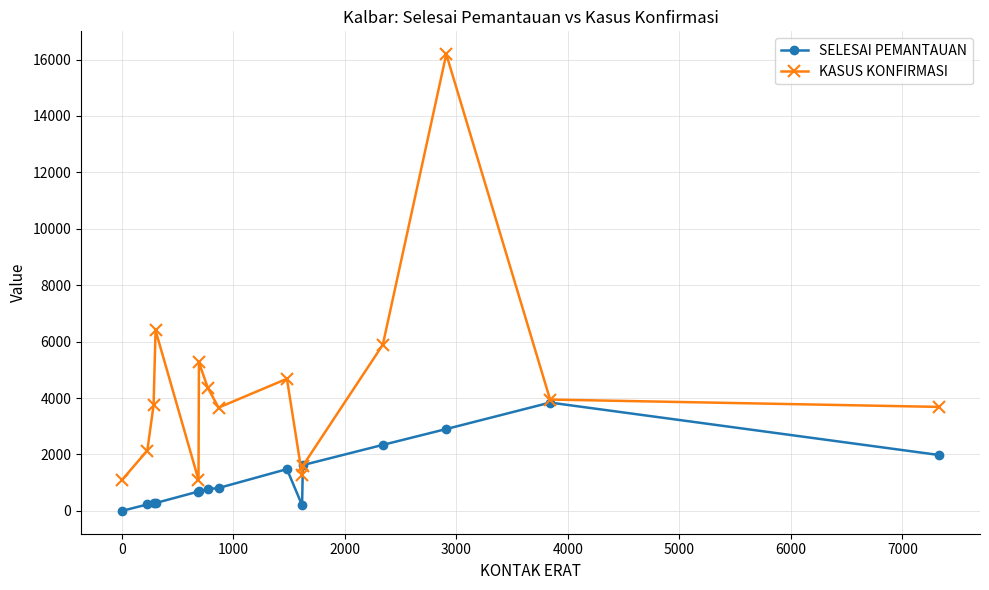

List the series in order of their peak value, highest first.

KASUS KONFIRMASI, SELESAI PEMANTAUAN